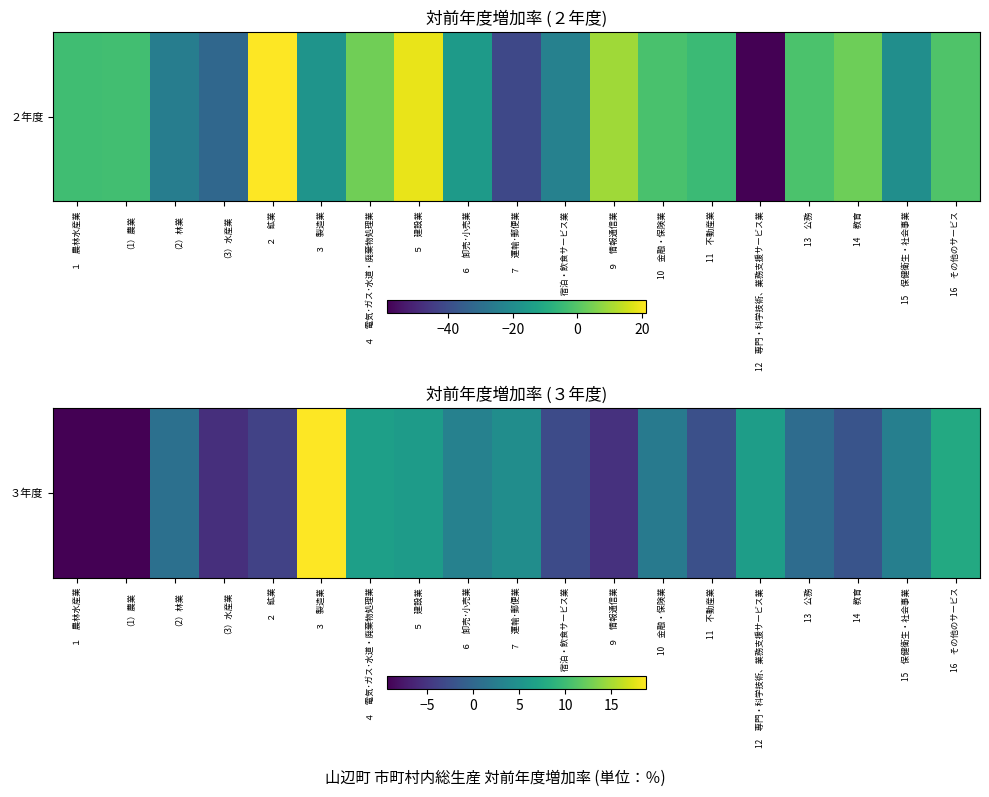

What is the average value?

1.0